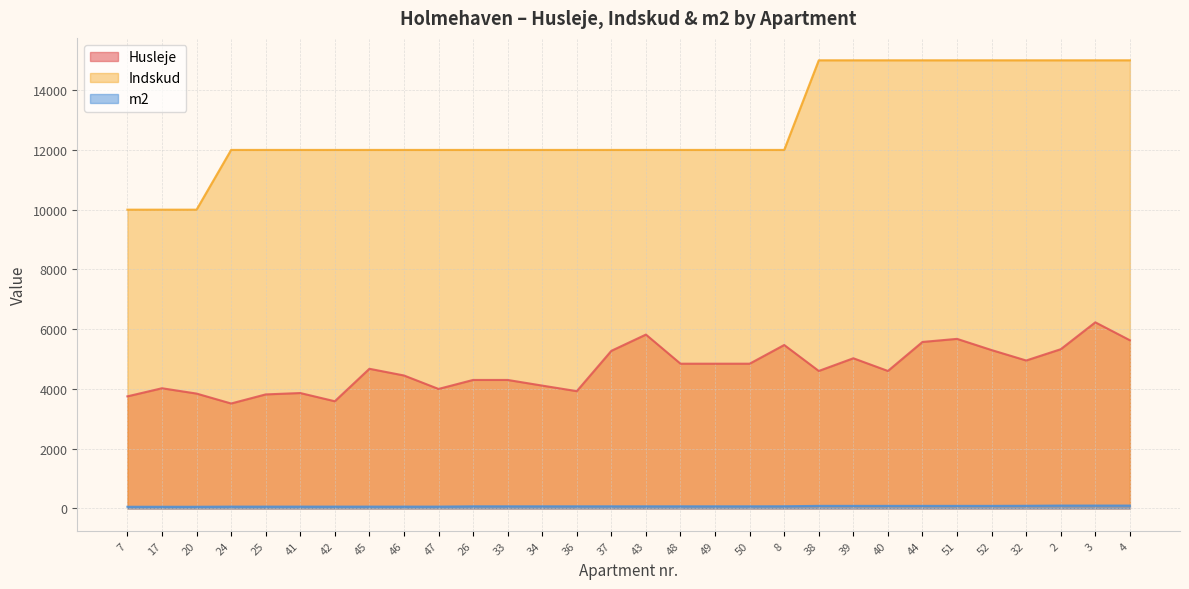

True or false: Husleje and Indskud intersect in this chart.

False